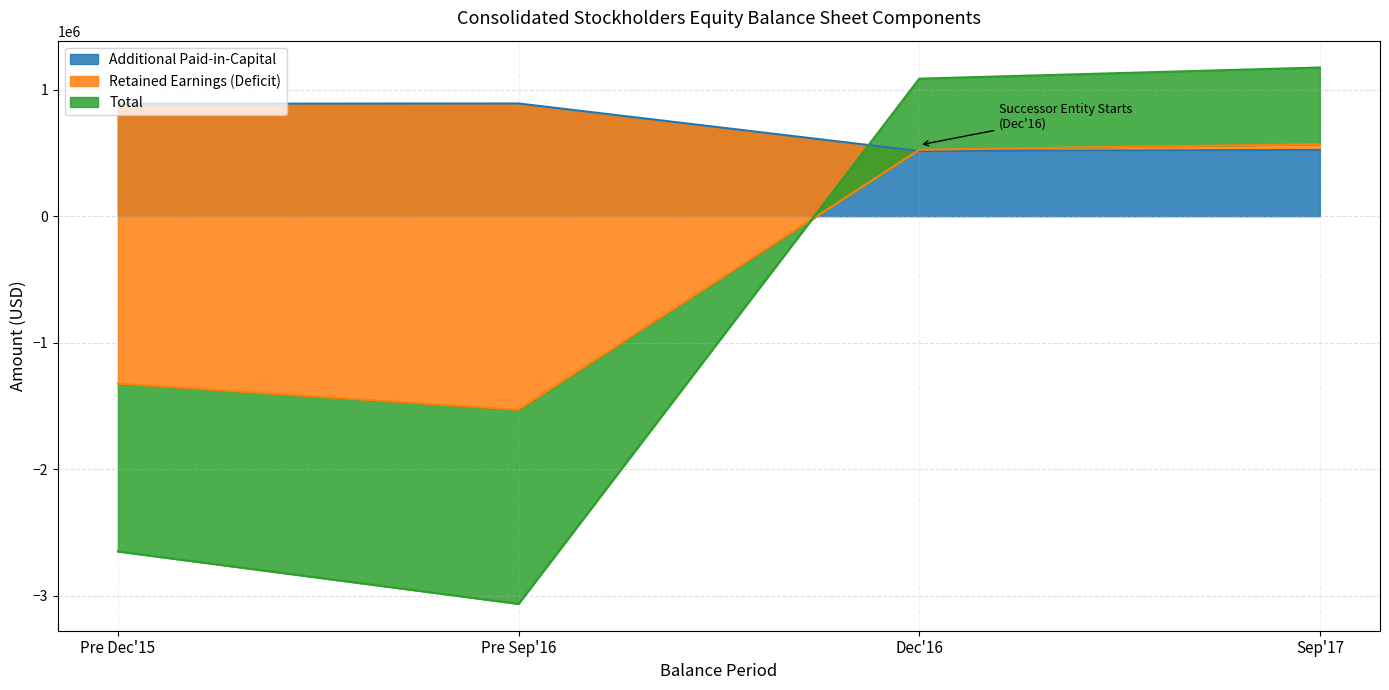

What is the minimum value shown in the chart?

-3063155